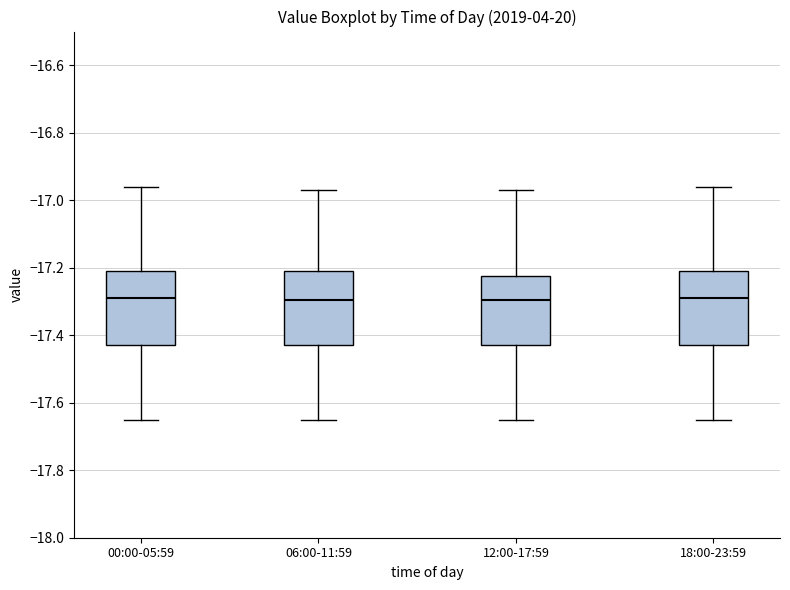

Reading left to right, read every box against the y-axis: the position of its median line, the range the box covers, and the ends of its whiskers. The values are not printed on the chart, so give them approximately, as read against the axis.

00:00-05:59: median -17.28, box -17.42 to -17.20, whiskers -17.64 to -16.96
06:00-11:59: median -17.30, box -17.42 to -17.20, whiskers -17.64 to -16.96
12:00-17:59: median -17.30, box -17.42 to -17.22, whiskers -17.64 to -16.96
18:00-23:59: median -17.28, box -17.42 to -17.20, whiskers -17.64 to -16.96